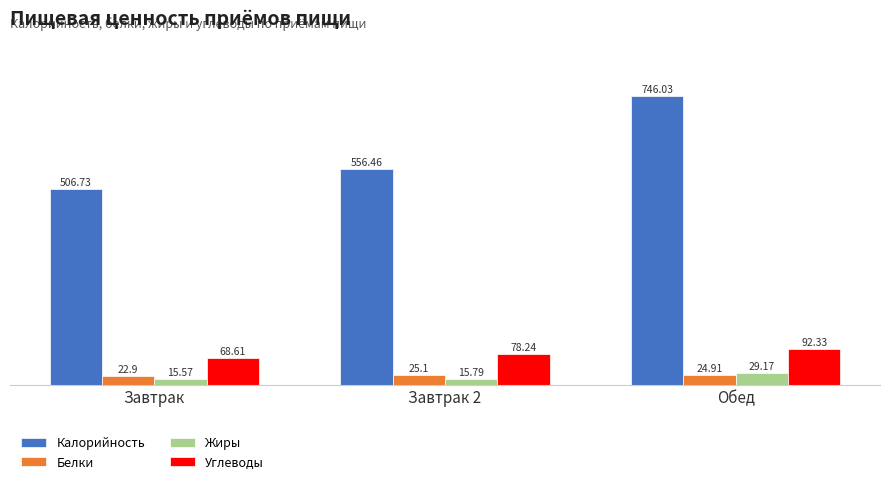

True or false: Жиры has a value of 15.6 at Завтрак.

True